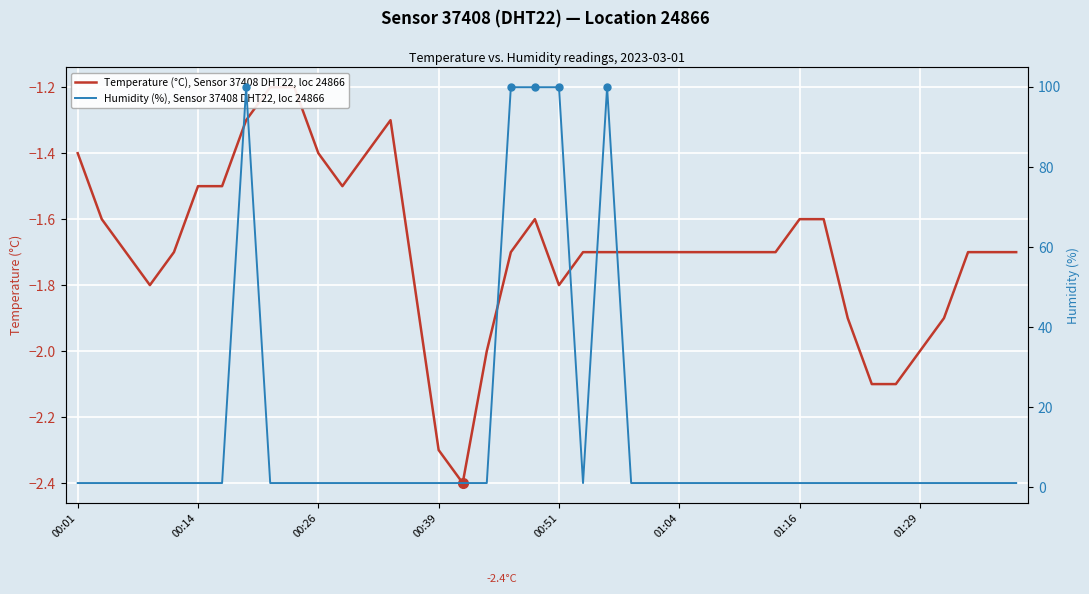

The Temperature (°C), Sensor 37408 DHT22, loc 24866 series shows -1.4 at 12. True or false?

True